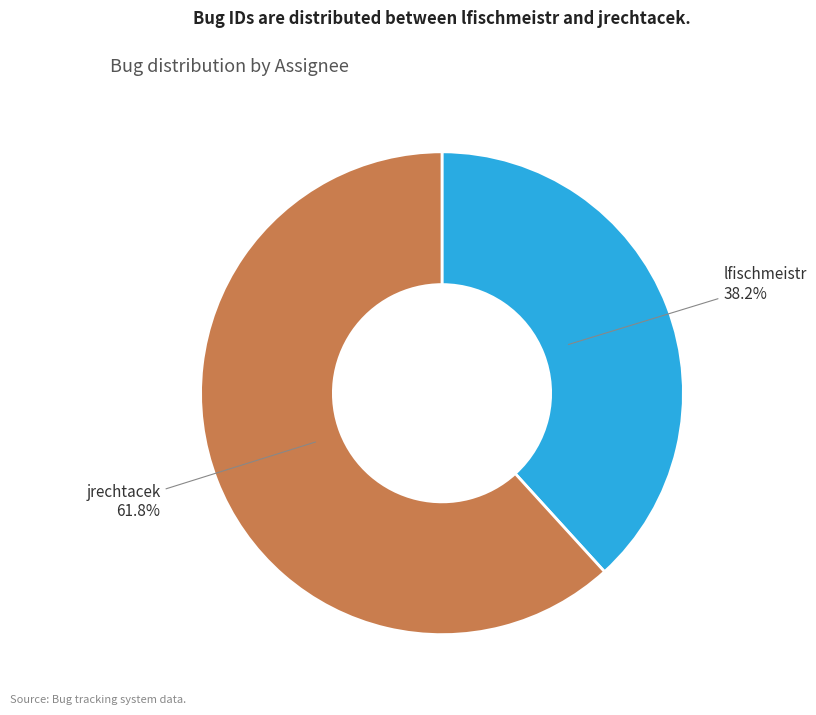

What is the ratio of the value at lfischmeistr to the value at jrechtacek?

0.6